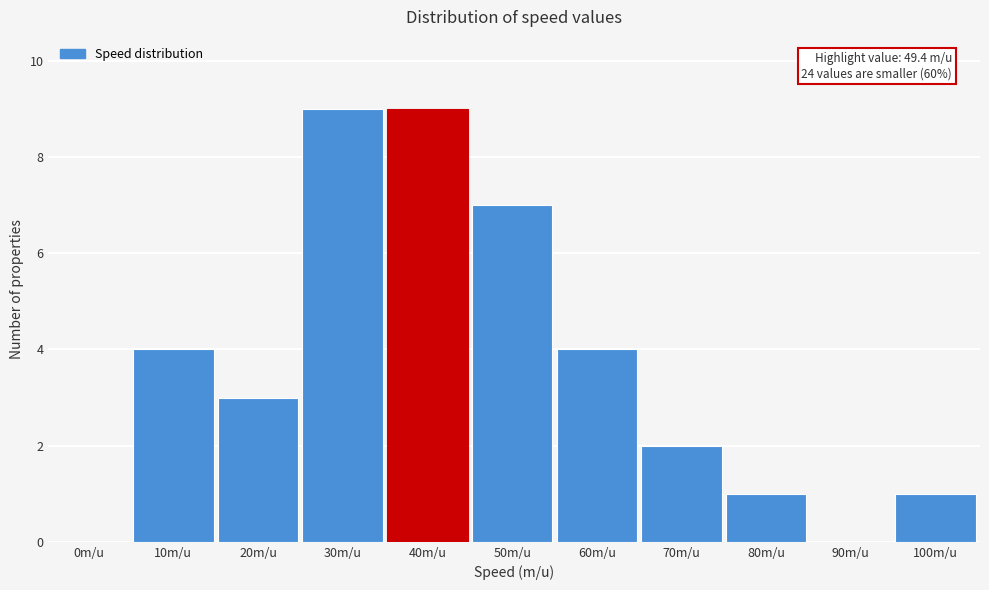

Reading right to left, list all the values displayed in this chart.

100m/u=1	90m/u=0	80m/u=1	70m/u=2	60m/u=4	50m/u=7	40m/u=9	30m/u=9	20m/u=3	10m/u=4	0m/u=0